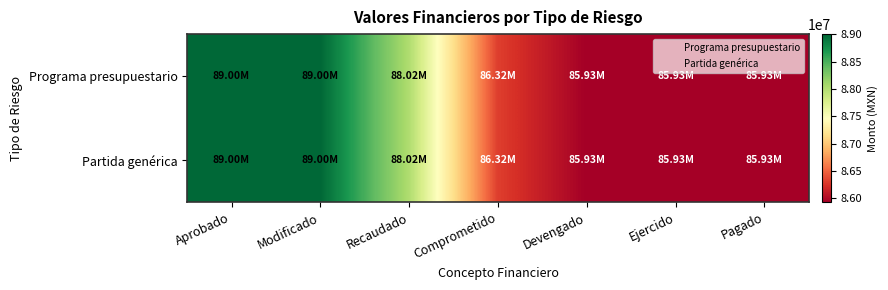

Reading left to right, list all the values displayed in this chart.

Programa presupuestario: Aprobado=89000000.0	Modificado=89000000.0	Recaudado=88021000.0	Comprometido=86315410.2	Devengado=85929684.3	Ejercido=85929684.3	Pagado=85929684.3
Partida genérica: Aprobado=89000000.0	Modificado=89000000.0	Recaudado=88021000.0	Comprometido=86315410.2	Devengado=85929684.3	Ejercido=85929684.3	Pagado=85929684.3